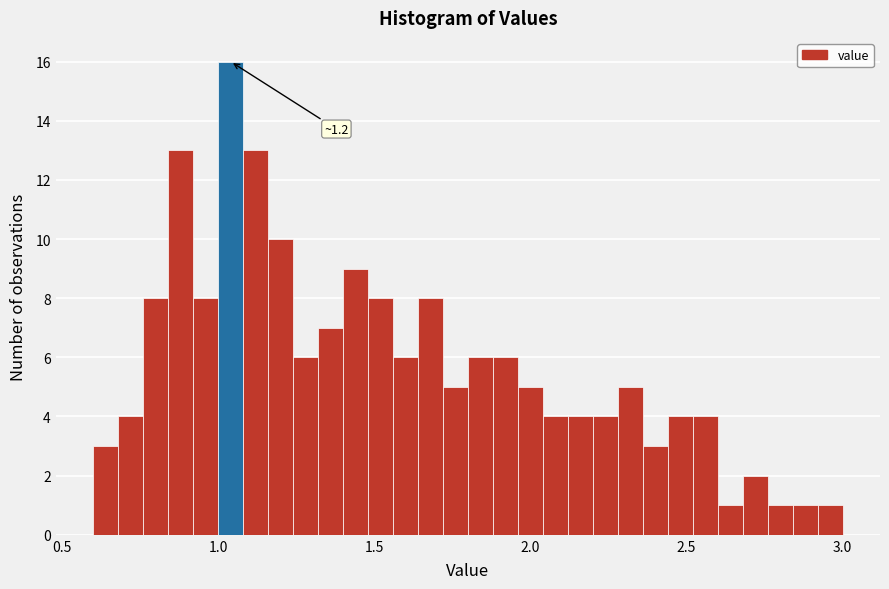

Read against the x-axis, roughly where is the centre of the tallest bar?

1.05